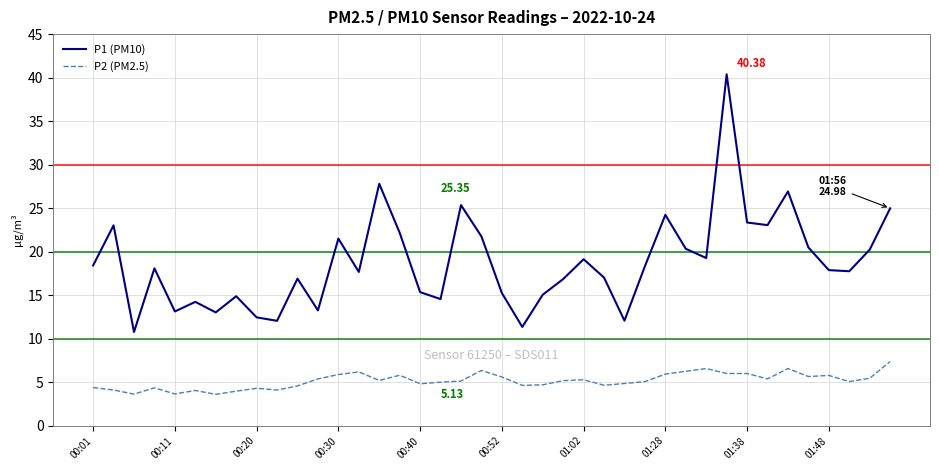

Which series has the largest total across all categories?

P1 (PM10)